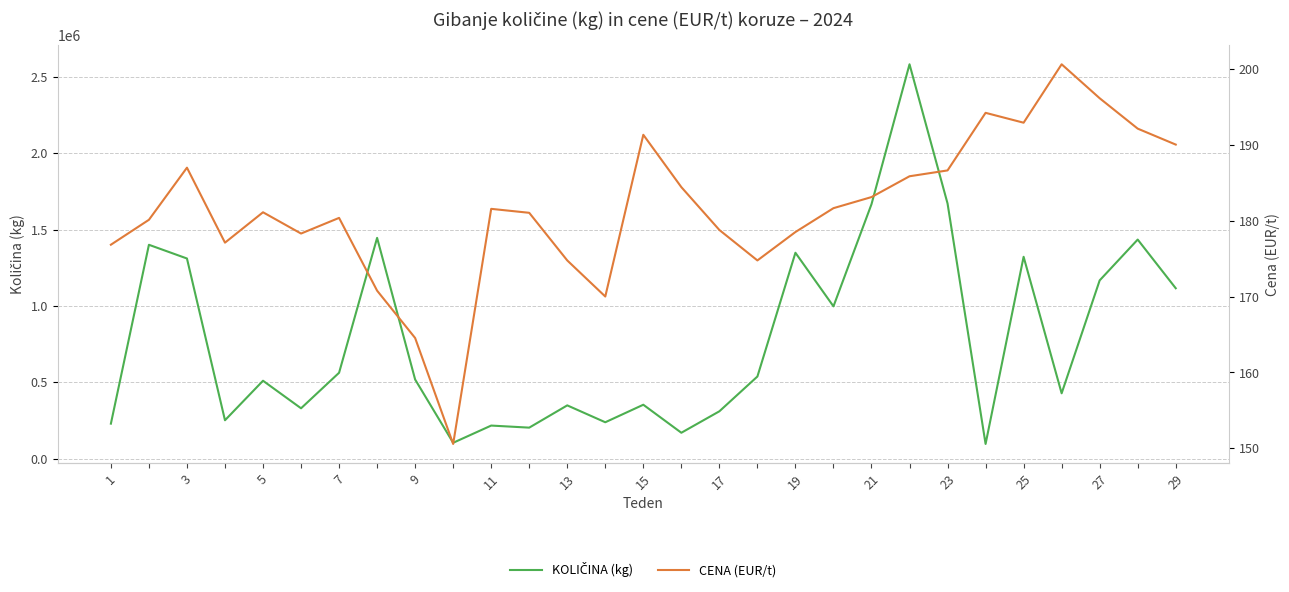

What is the sum of all CENA (EUR/t) values?

5264.6